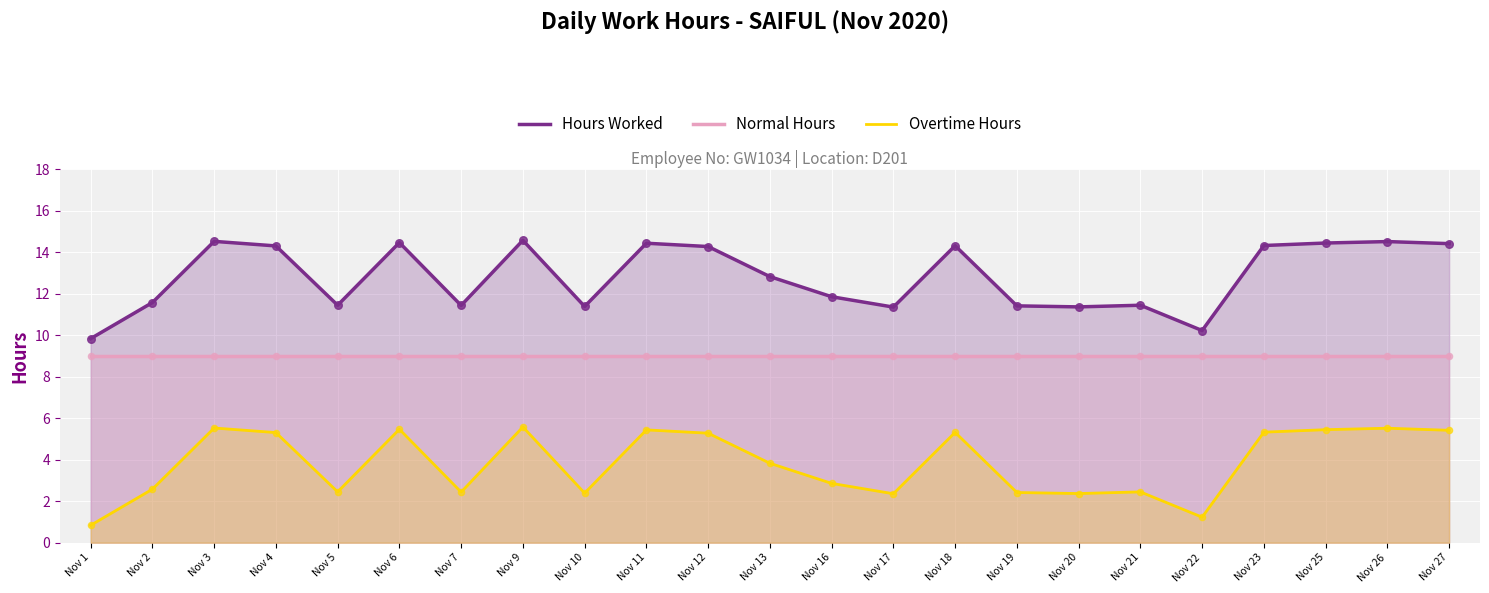

Which series has the largest Y range (max minus min)?

Hours Worked